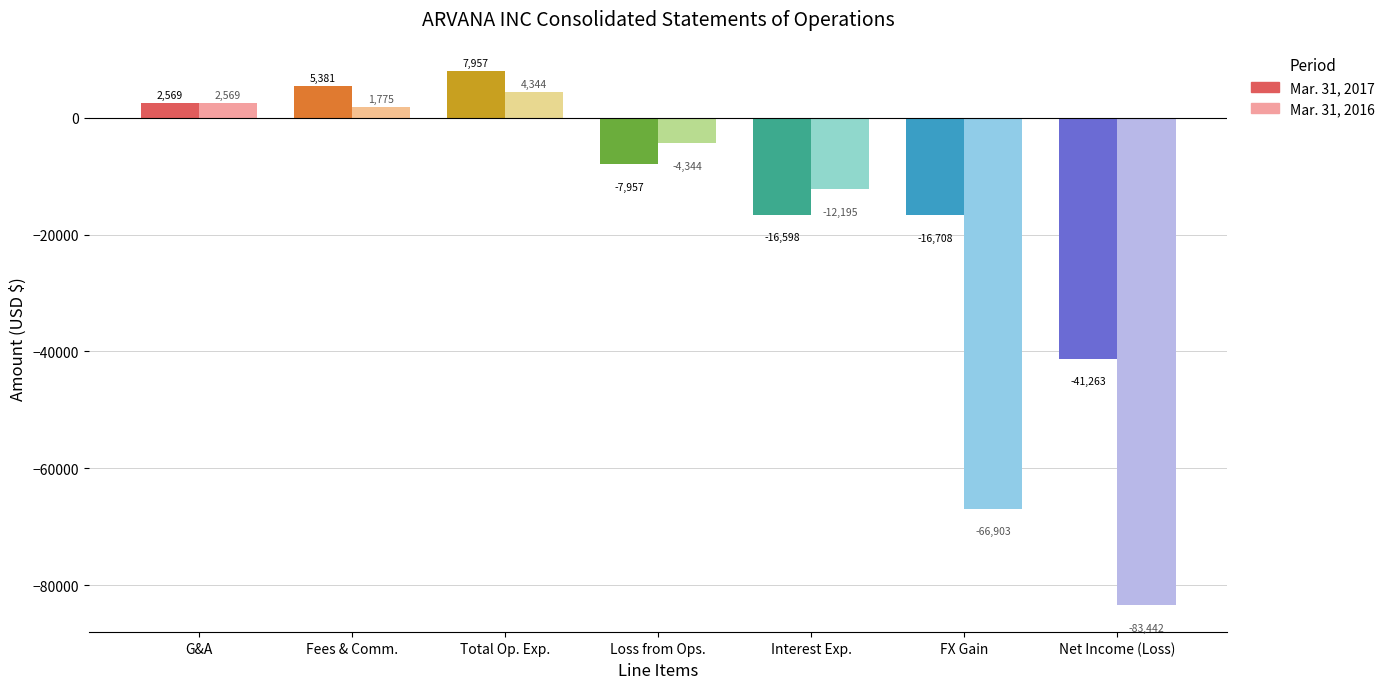

What is the approximate value of Mar. 31, 2016 at Total Op. Exp.?

4344